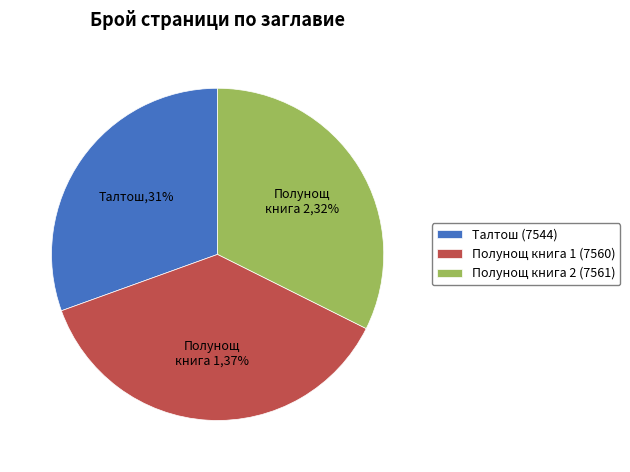

To the nearest percent, what is the average slice percentage?

33%